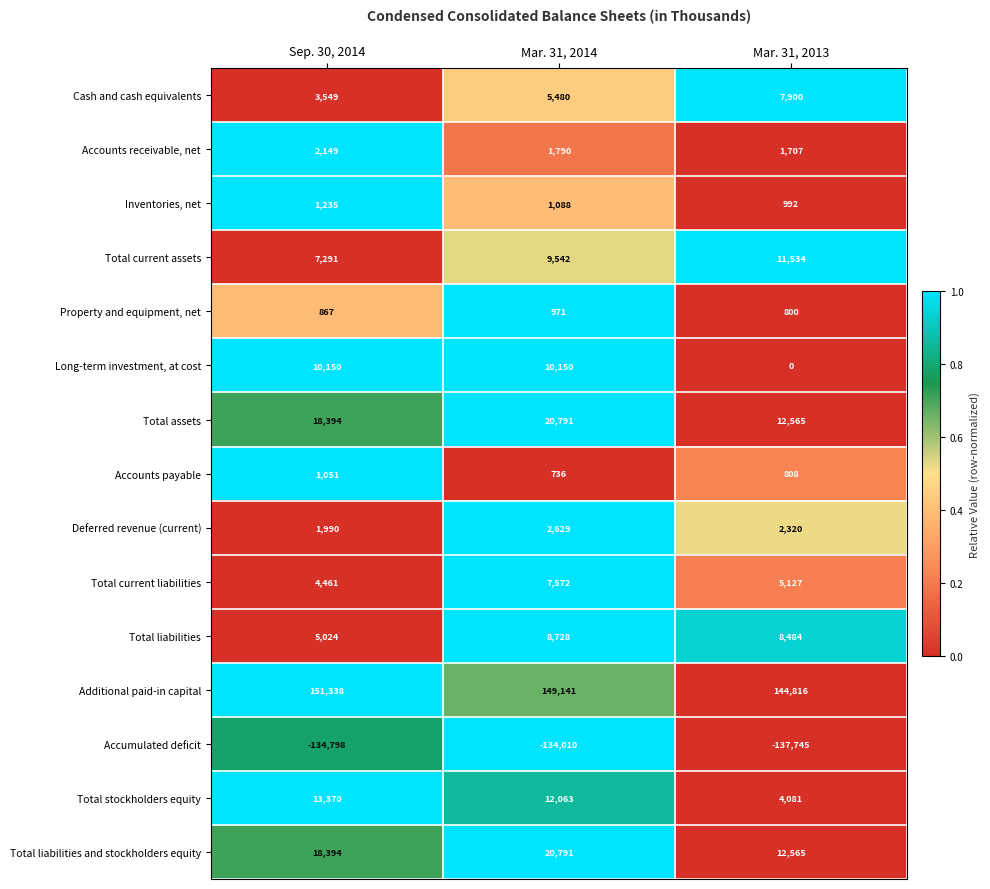

Which label corresponds to the largest value in the chart?

Sep. 30, 2014